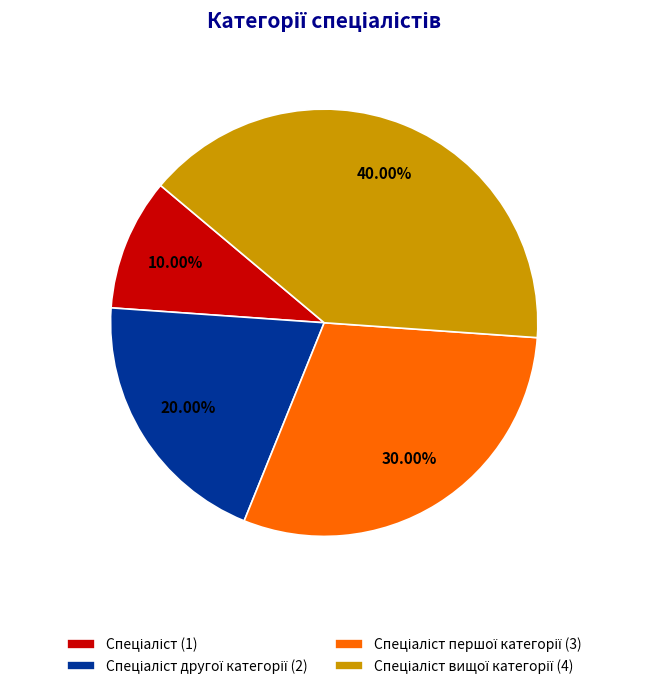

Does any single category account for the majority?

No